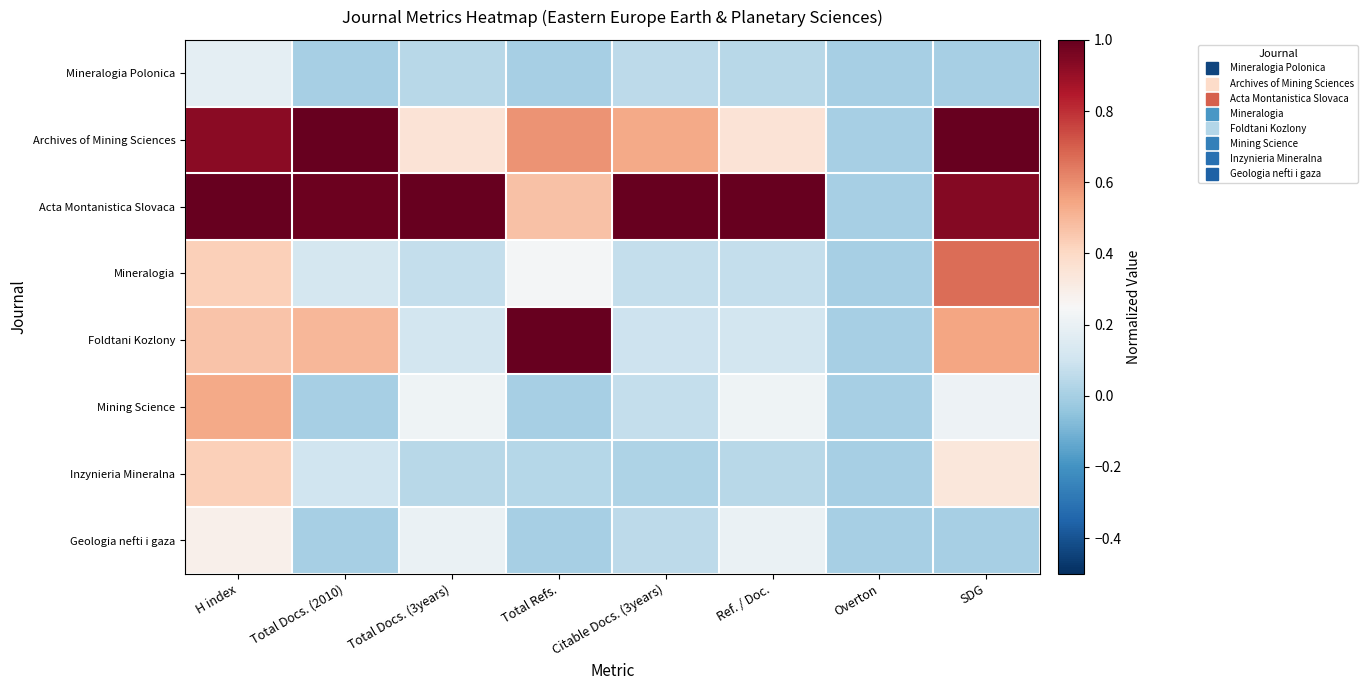

Which series has the largest total across all categories?

Acta Montanistica Slovaca